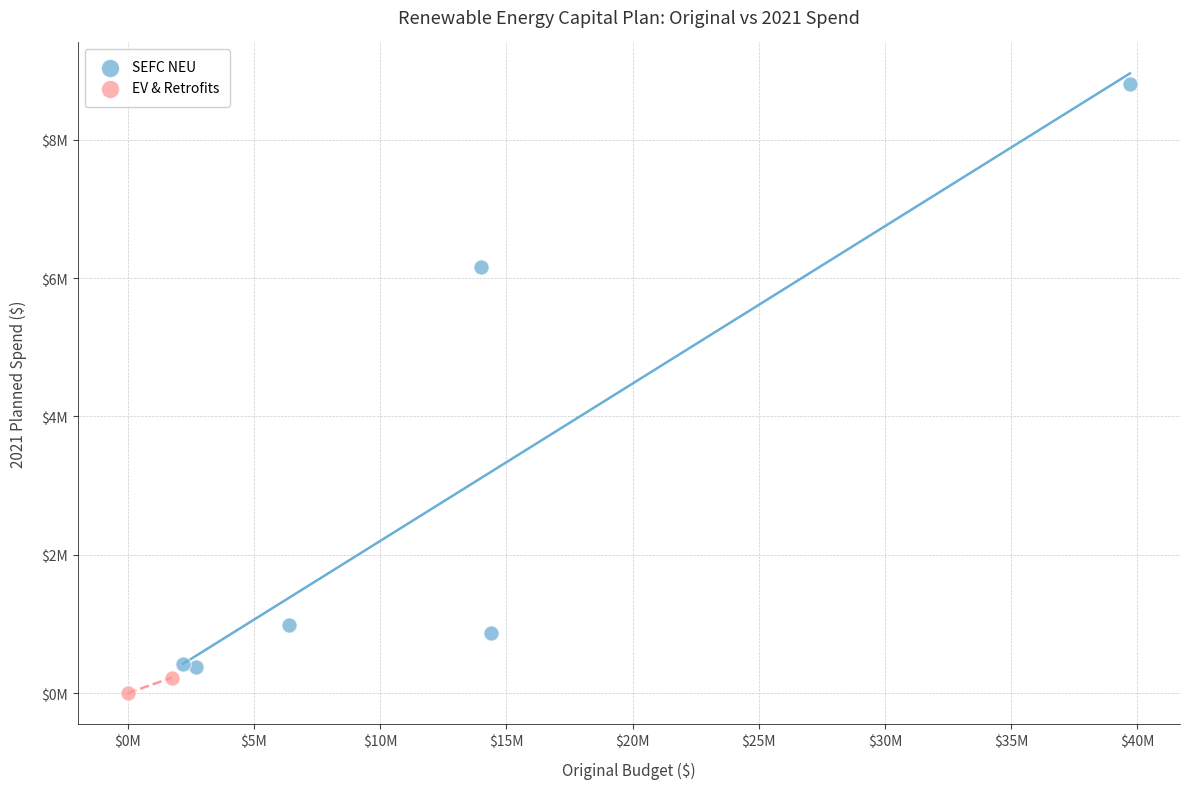

What are all the series names shown in the legend?

SEFC NEU, EV & Retrofits